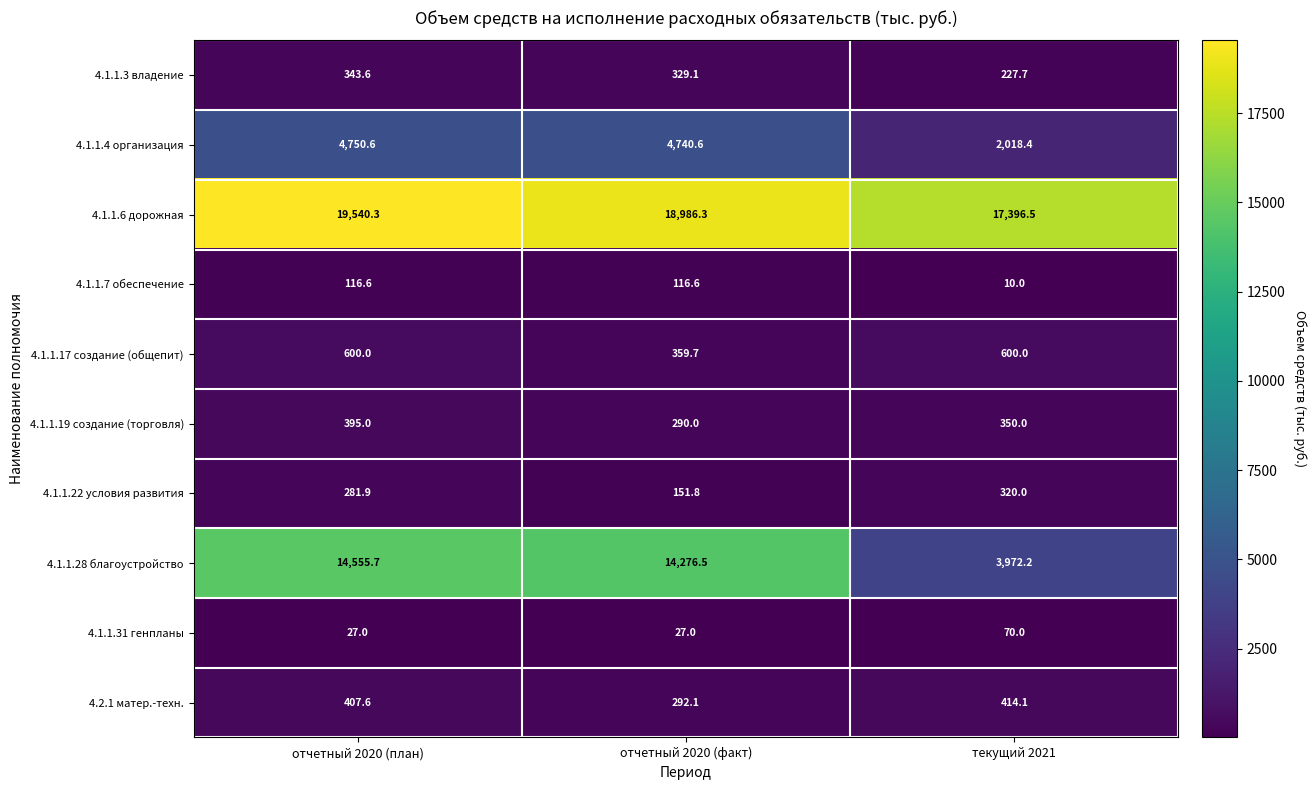

What is the sum of all 4.1.1.31 генпланы values?

124.0